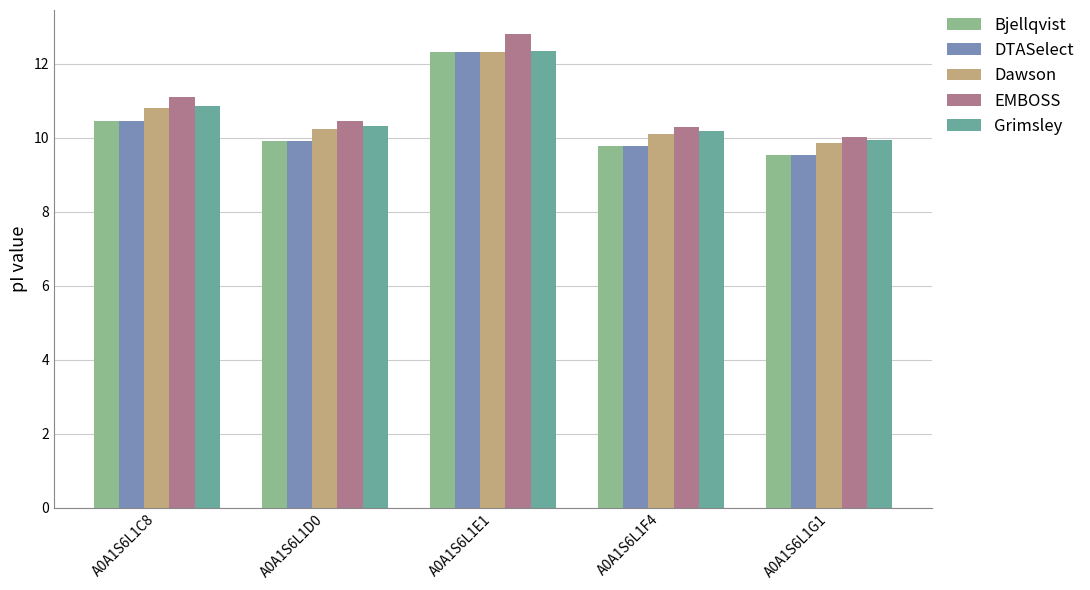

Which series has the widest spread of values?

EMBOSS